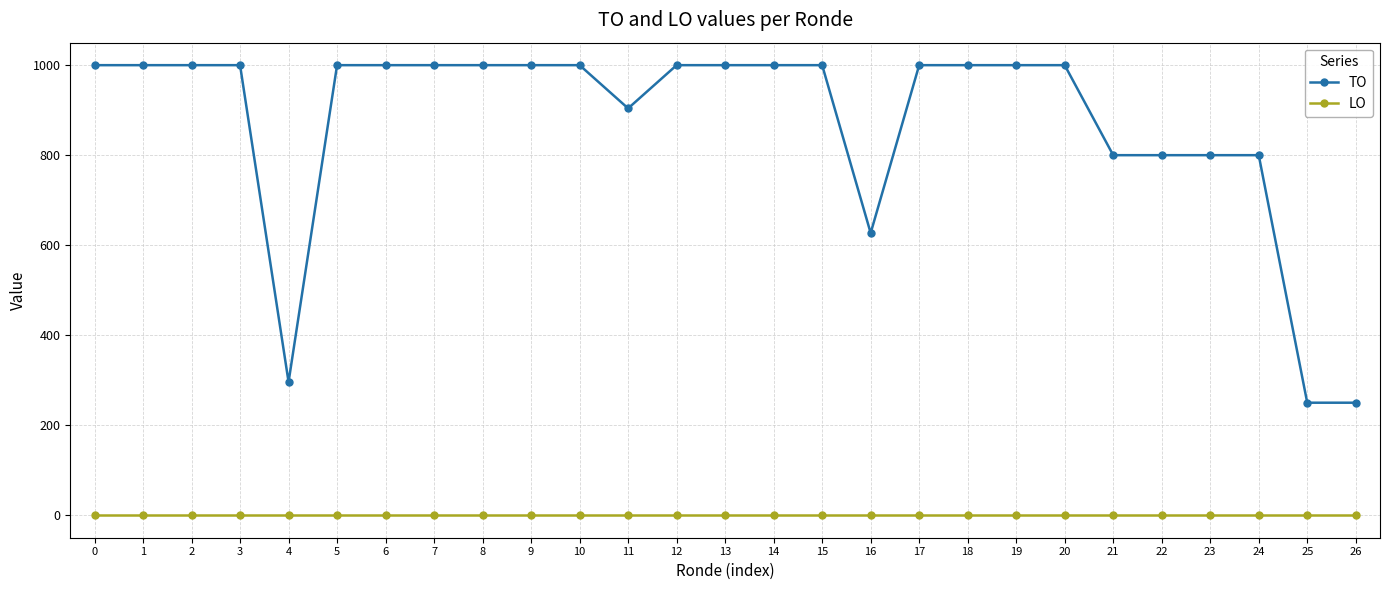

What is the spread (max minus min) of values at 17?

1000